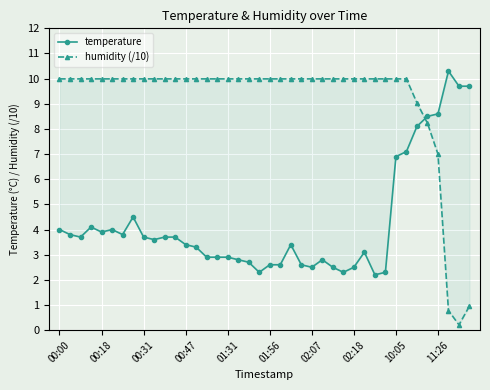

What position from the left is 11?

12